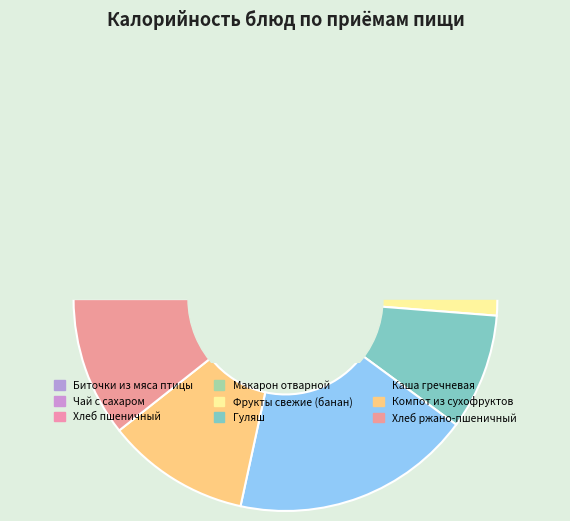

To the nearest percent, what portion does Биточки из мяса птицы represent?

12%